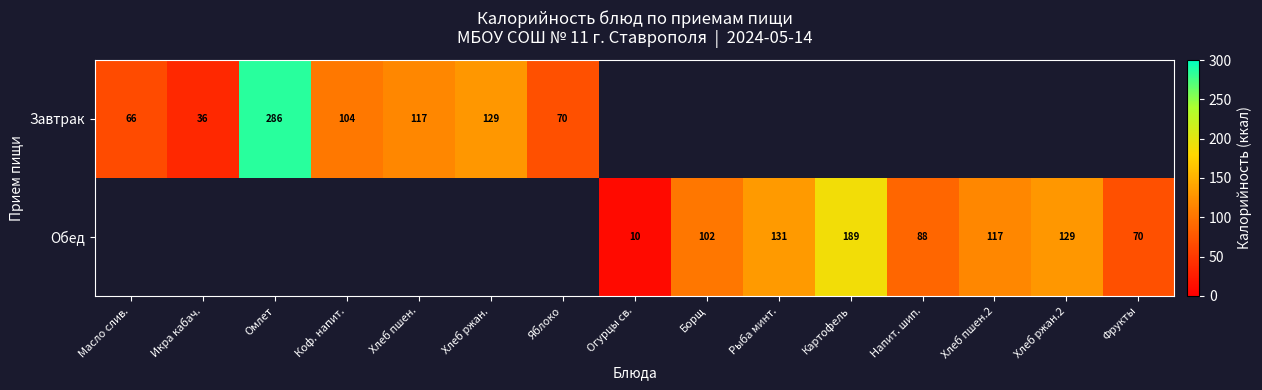

Is the value of Обед at Борщ greater than the value of Завтрак at Масло слив.?

Yes